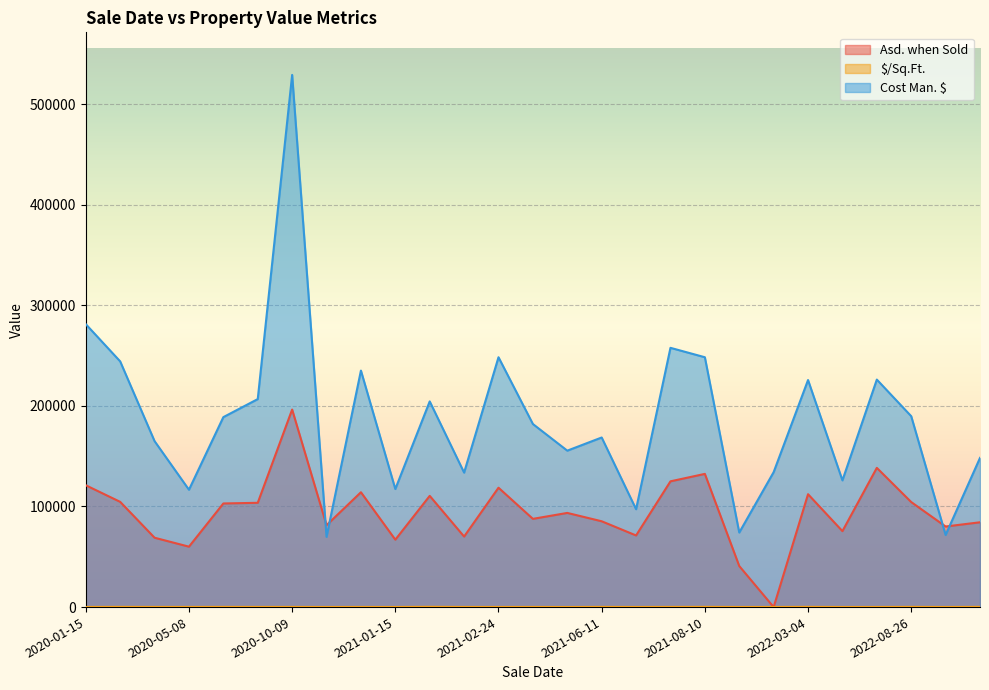

Count the number of categories in the chart.

27